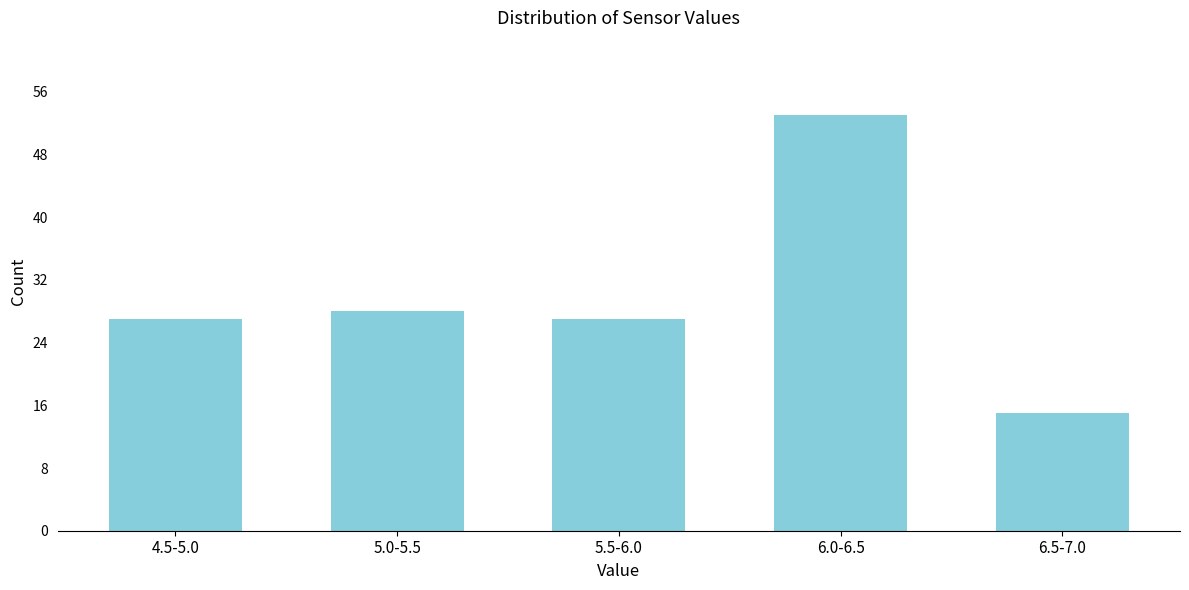

Reading left to right, extract all data points from this chart.

4.5-5.0=27	5.0-5.5=28	5.5-6.0=27	6.0-6.5=53	6.5-7.0=15